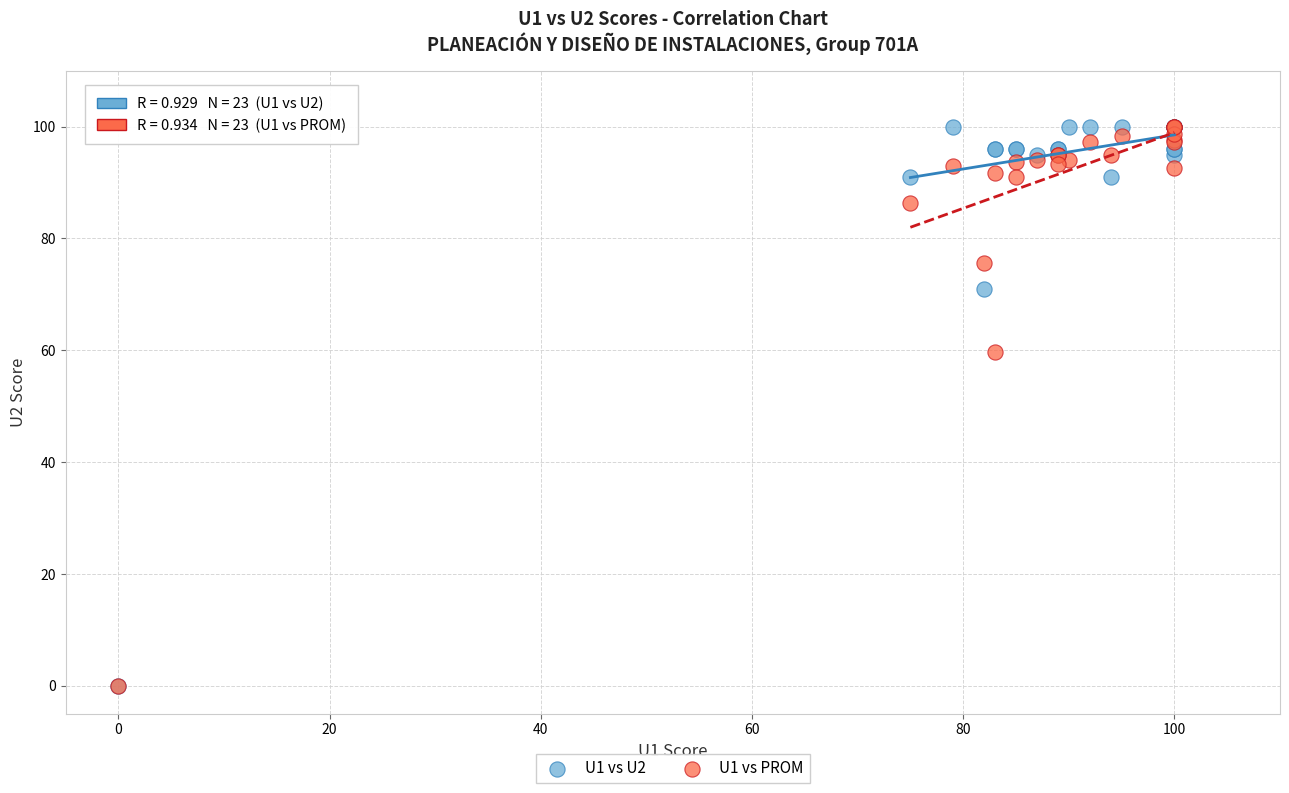

Across all series, what Y value is closest to 50?

59.7